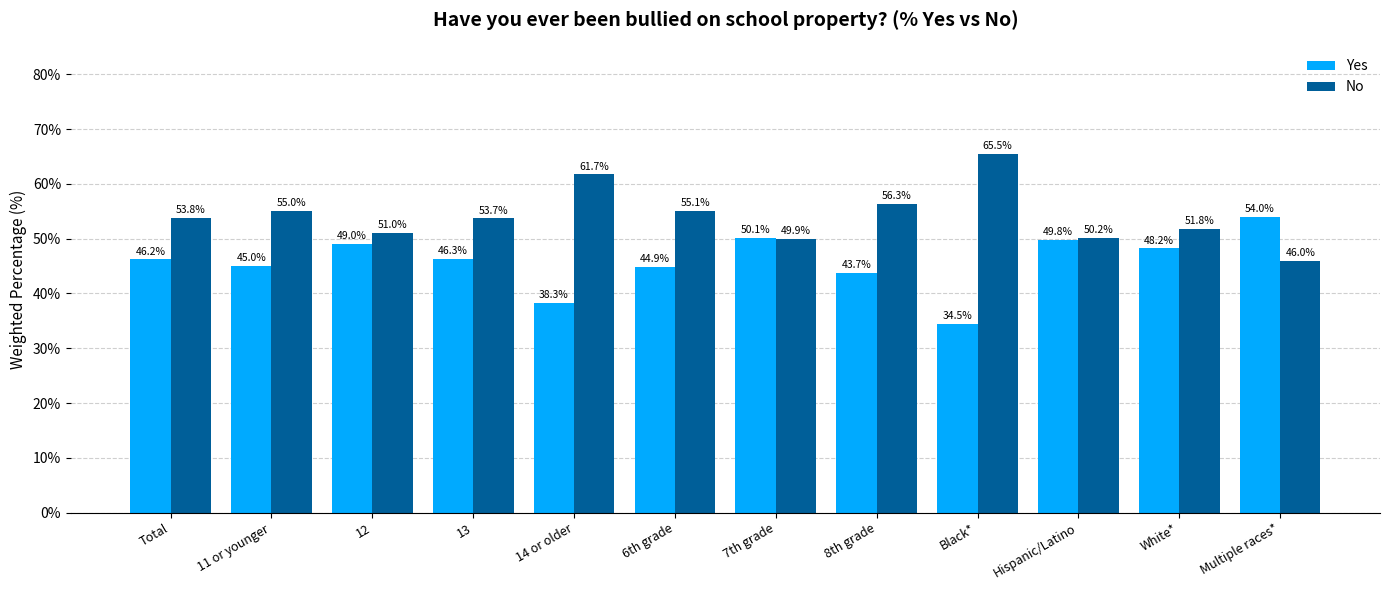

Which series has the largest total across all categories?

No